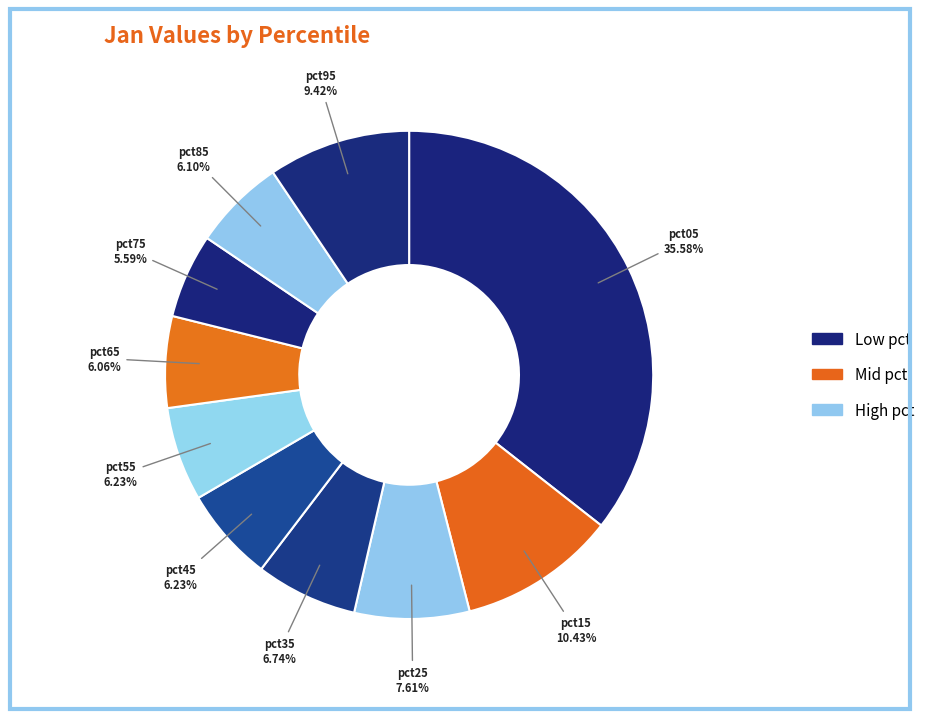

Which slice is the smallest?

pct75